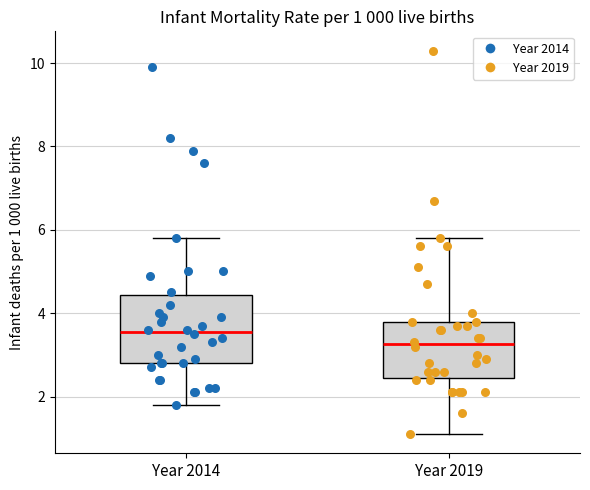

Which box has the highest median line?

Year 2014